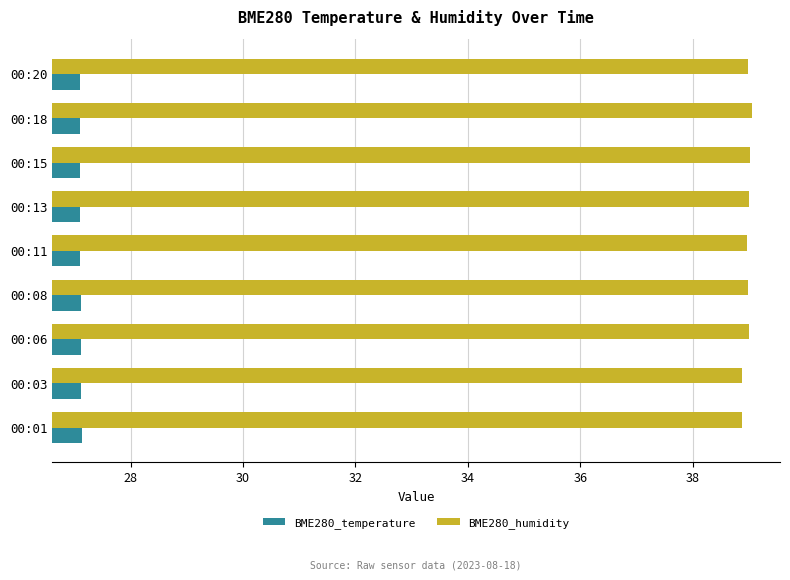

What is the total value across all series at 00:15?

66.1